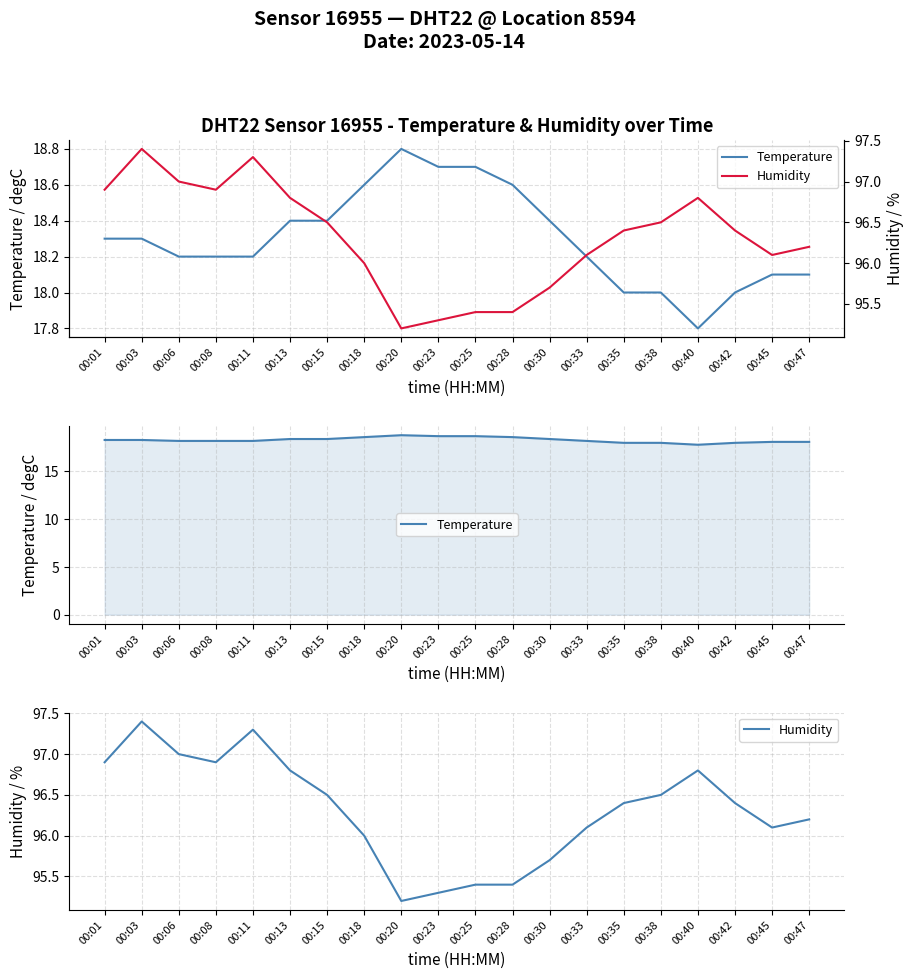

What are all the series names shown in the legend?

Temperature, Humidity